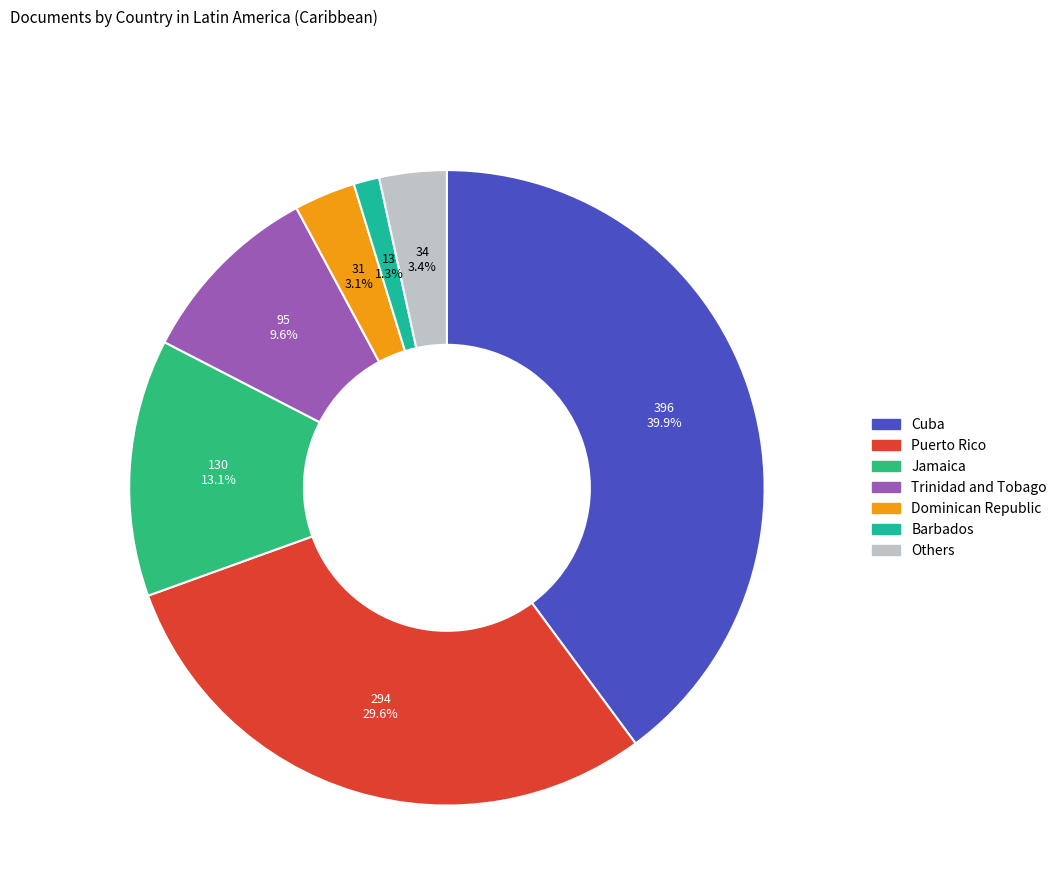

Is there a majority slice in this chart?

No